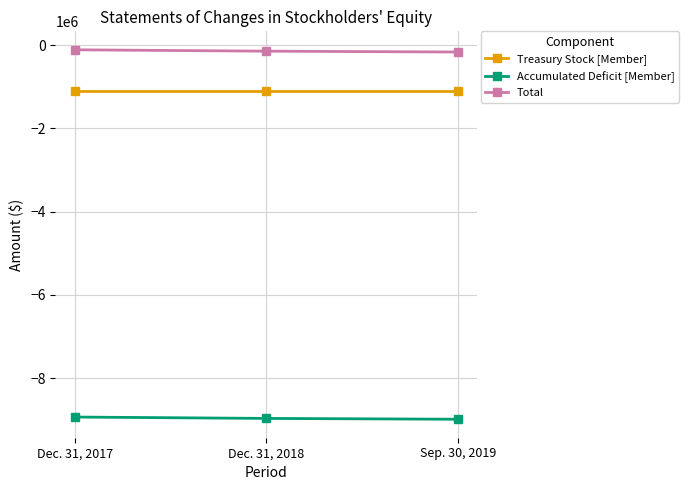

What is the label of the 3rd point from the left?

Sep. 30, 2019